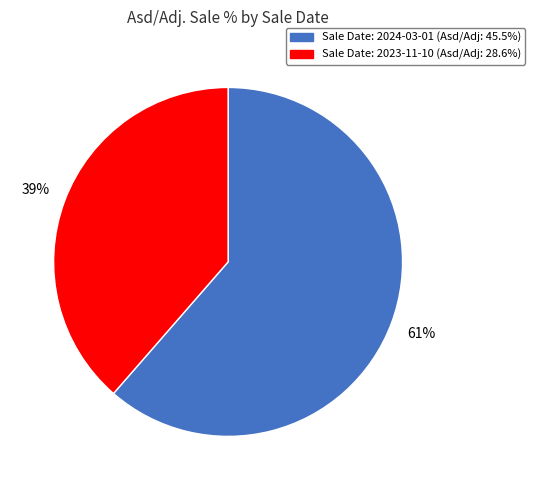

Is there any slice that represents more than half of the pie?

Yes